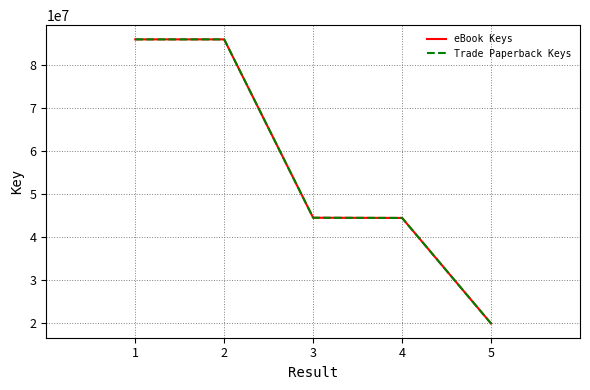

Is this an area chart (filled region under the line)?

No